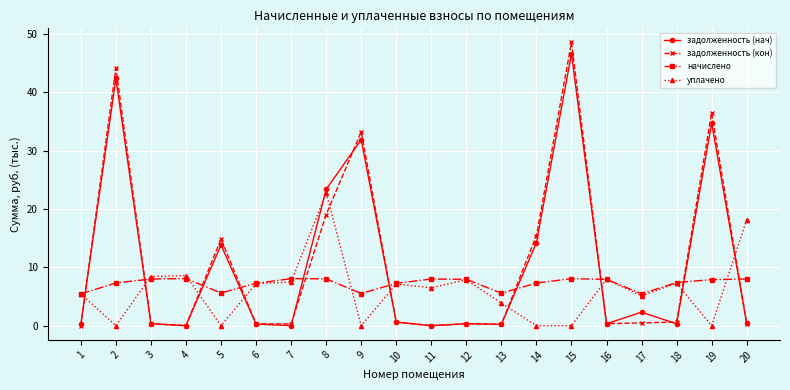

True or false: задолженность (кон) has more than 2 interior local peaks.

True